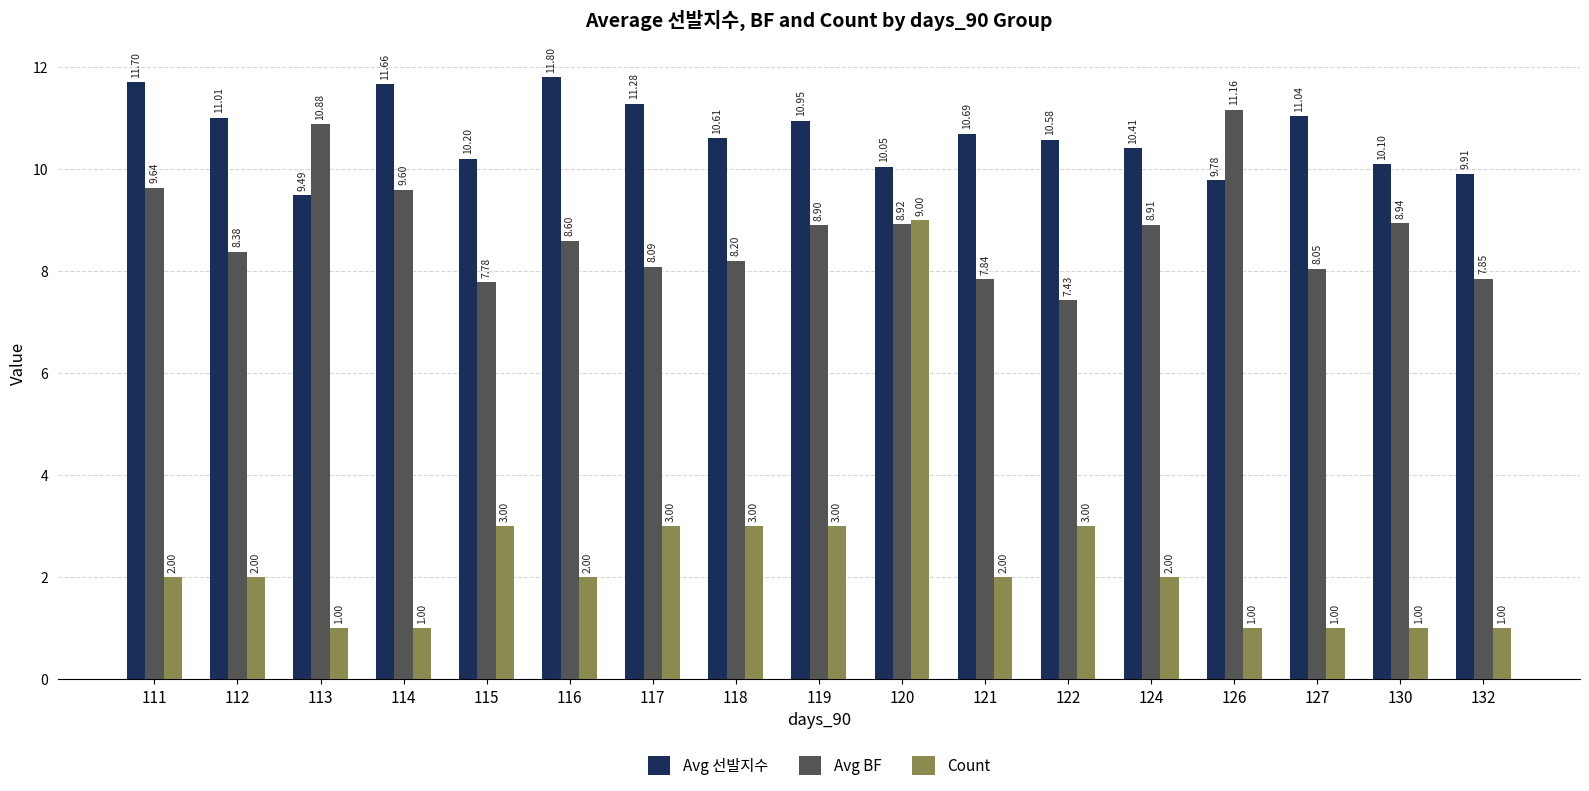

What is the total value across all series at 114?

22.3